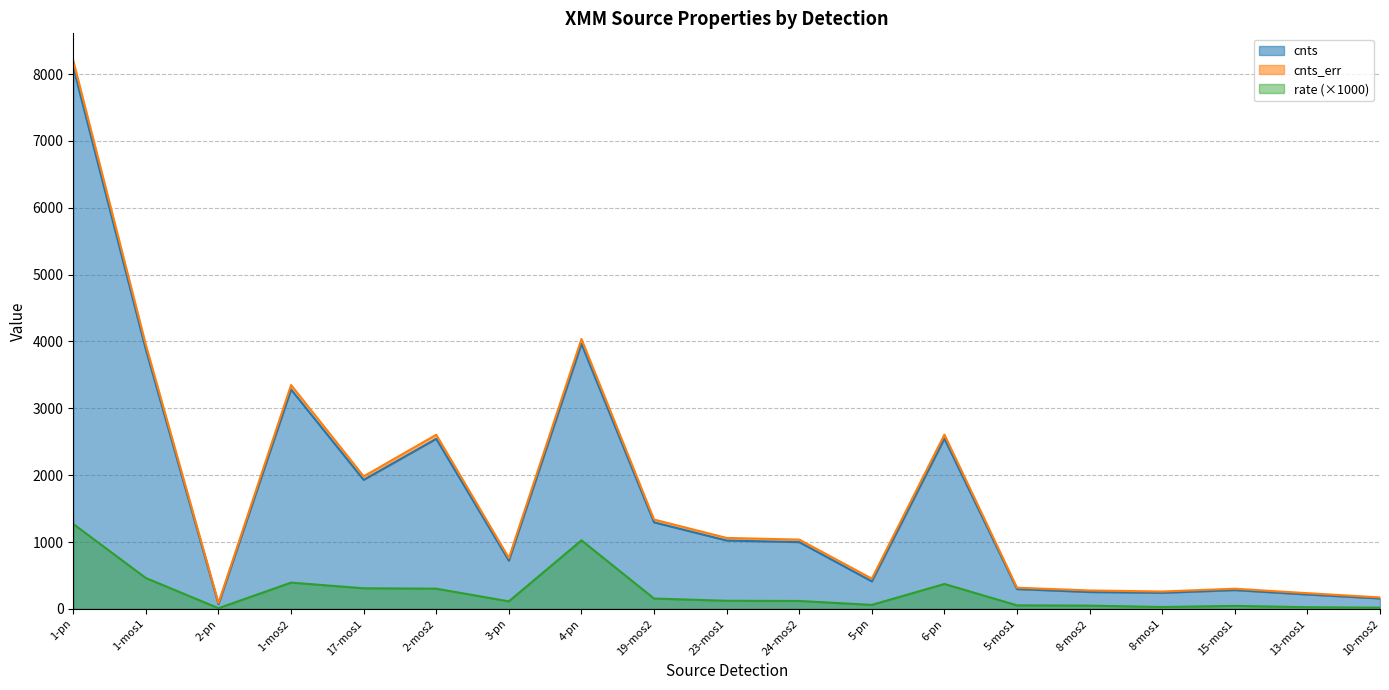

Is the value of rate (×1000) at 8-mos1 greater than the value of cnts at 2-mos2?

No